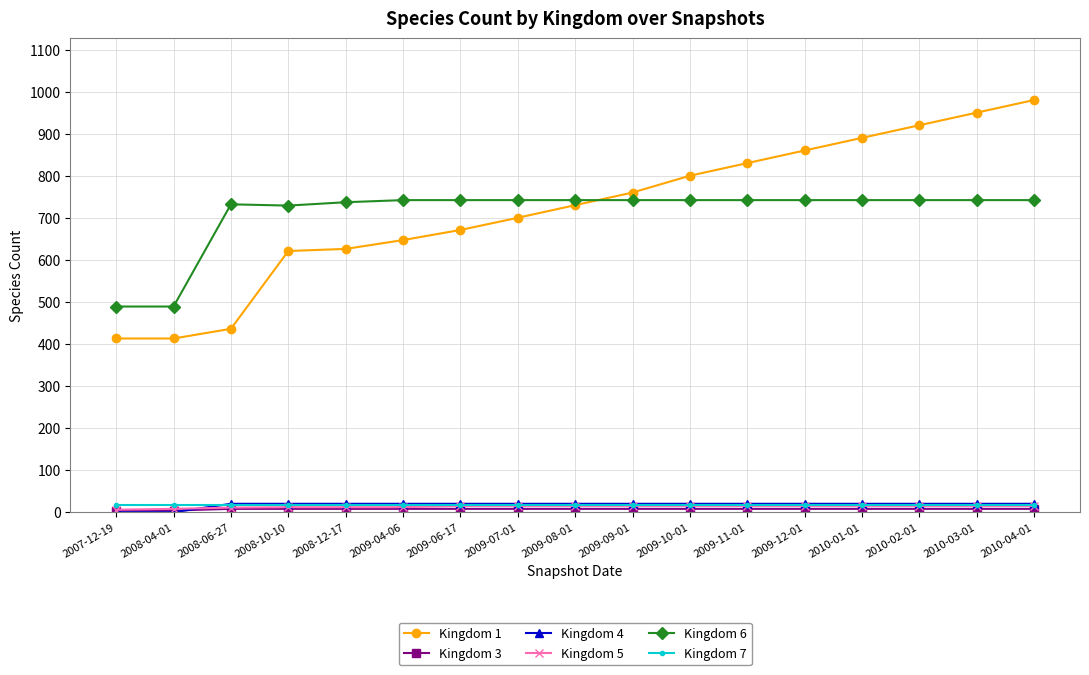

The value of Kingdom 1 at 2009-07-01 is 700. True or false?

True